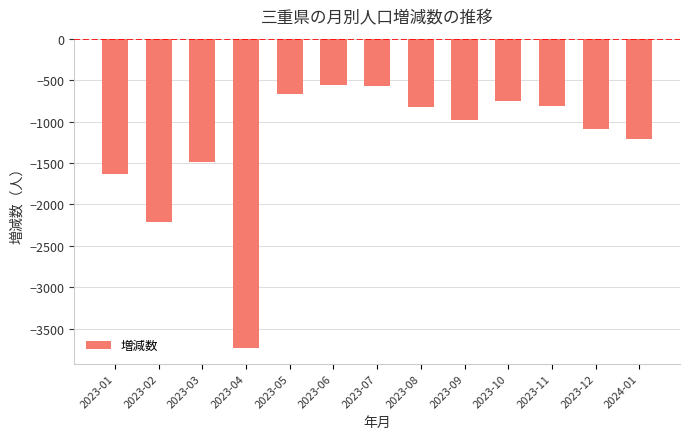

What is the difference between the maximum and minimum values?

3175